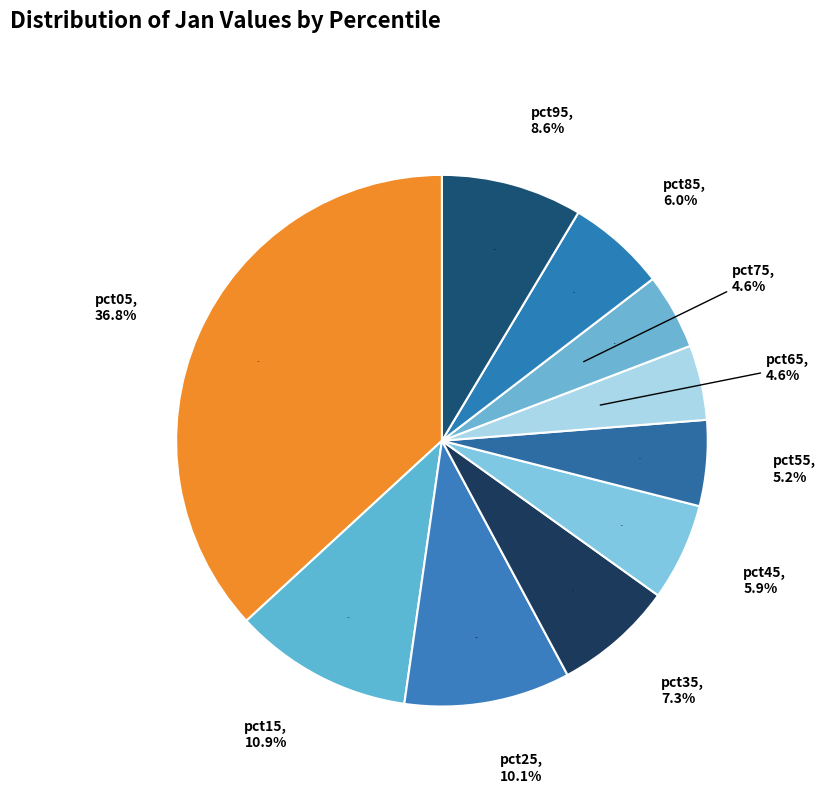

What is the change in value from pct55 to pct65?

-0.1